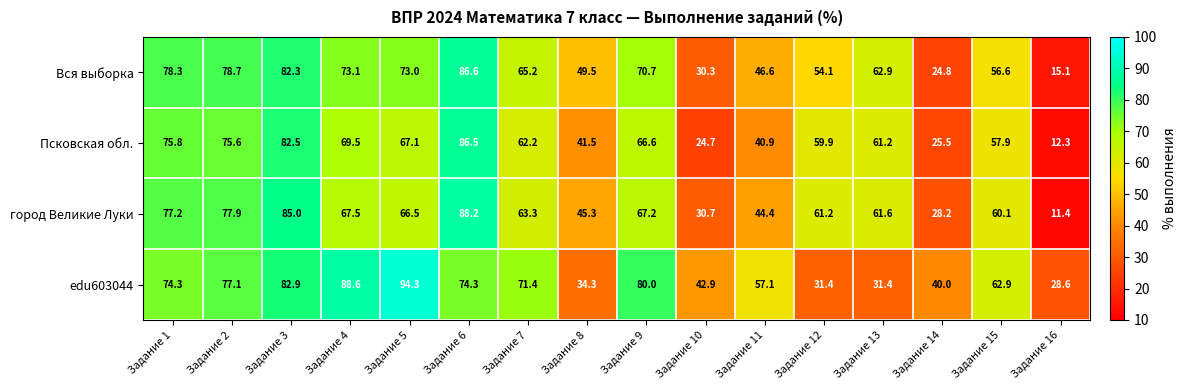

At which label is Псковская обл. closest to 49?

Задание 8